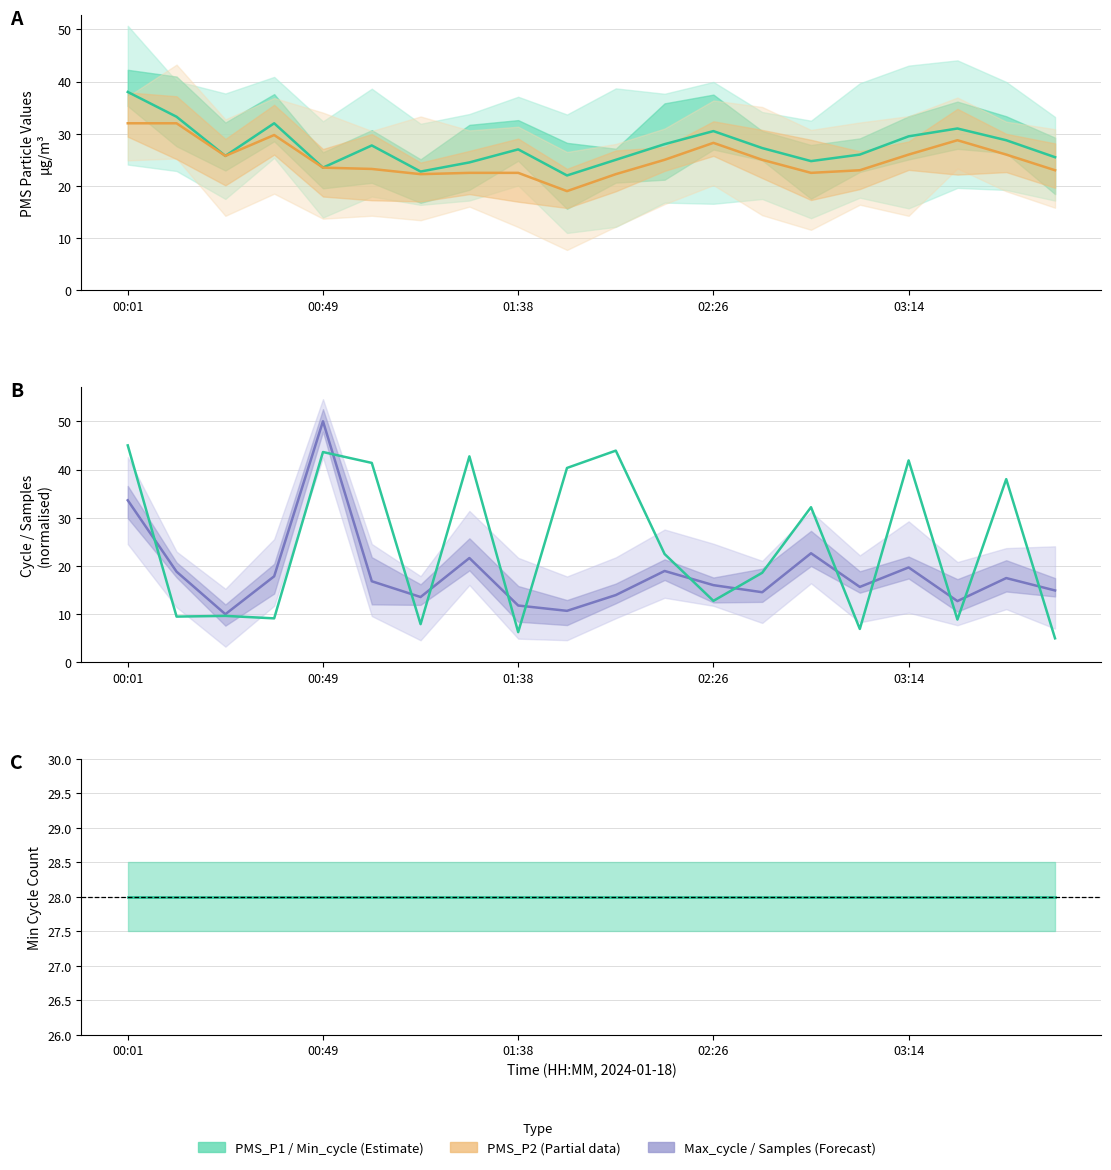

The value of Min_cycle at 02:26 is 15.6. True or false?

False